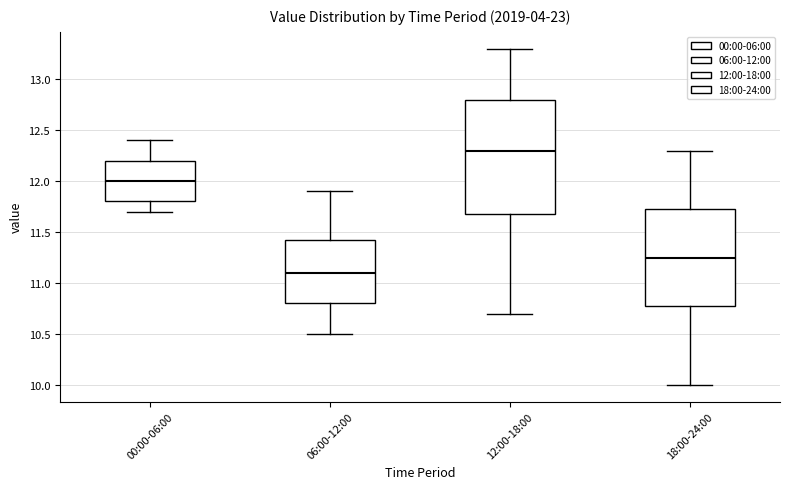

Reading left to right, transcribe this box plot: for each box, give where its median line is, the range the box spans, and where its two whiskers end, as read against the y-axis. The values are not printed on the chart, so give them approximately, as read against the axis.

00:00-06:00: median 12.00, box 11.80 to 12.20, whiskers 11.70 to 12.40
06:00-12:00: median 11.10, box 10.80 to 11.45, whiskers 10.50 to 11.90
12:00-18:00: median 12.30, box 11.70 to 12.80, whiskers 10.70 to 13.30
18:00-24:00: median 11.25, box 10.80 to 11.75, whiskers 10.00 to 12.30